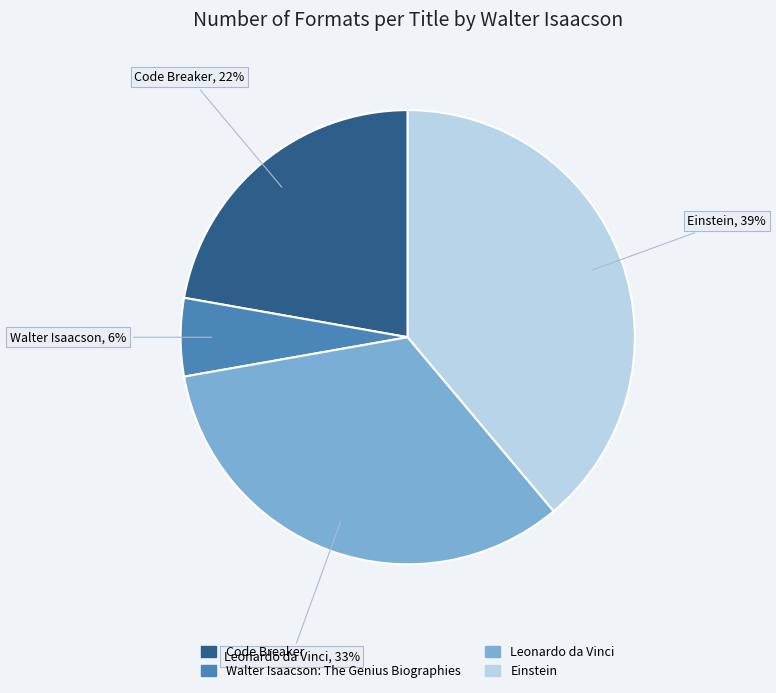

How many slices are in this pie chart?

4